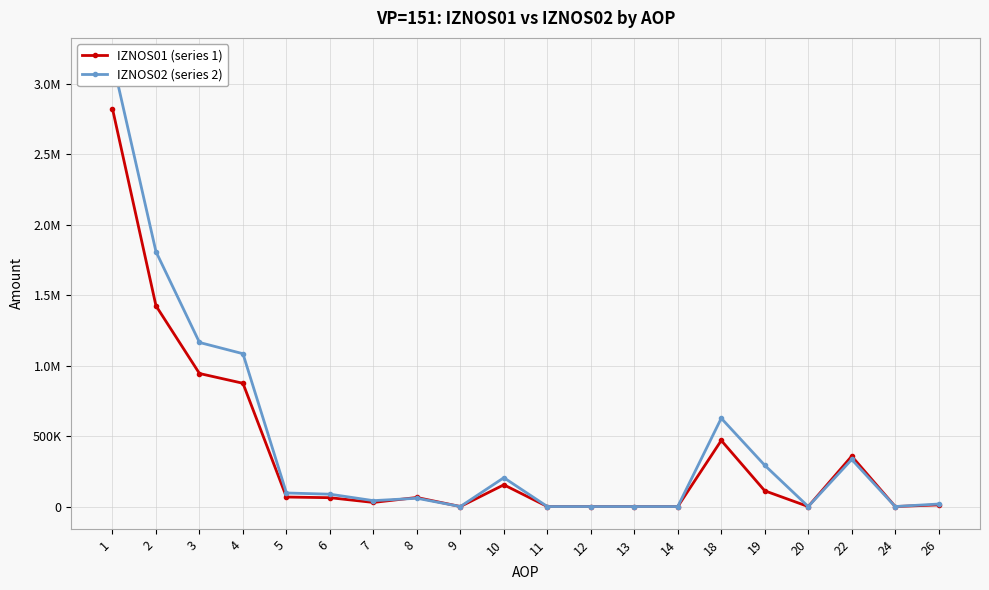

Reading left to right, extract all data points from this chart.

IZNOS01 (series 1): 2821344.5	1423959.9	943578.8	874257.4	67369.6	62712.5	29114.3	64225.3	0.0	154100.2	0.0	0.0	0.0	0.0	468727.8	111610.4	0.0	357117.5	0.0	11653.3
IZNOS02 (series 2): 3165678.7	1807745.9	1163718.6	1083994.7	96123.5	87538.5	41755.0	58787.7	0.0	204480.8	0.0	0.0	0.0	0.0	626188.9	292478.6	0.0	333710.3	0.0	17838.3